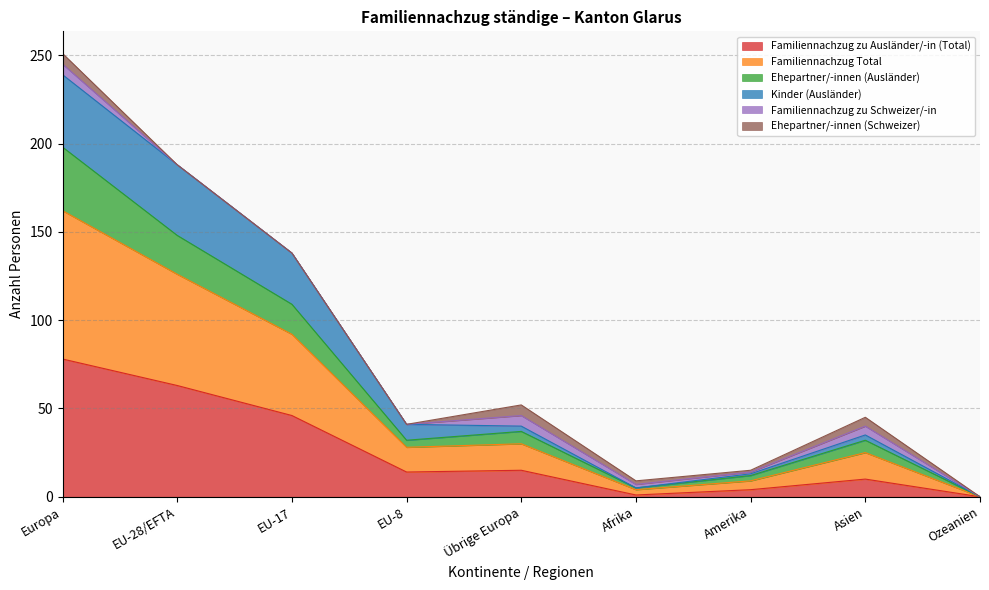

List the labels in order of Familiennachzug zu Ausländer/-in (Total) value, largest first.

Europa, EU-28/EFTA, EU-17, Übrige Europa, EU-8, Asien, Amerika, Afrika, Ozeanien